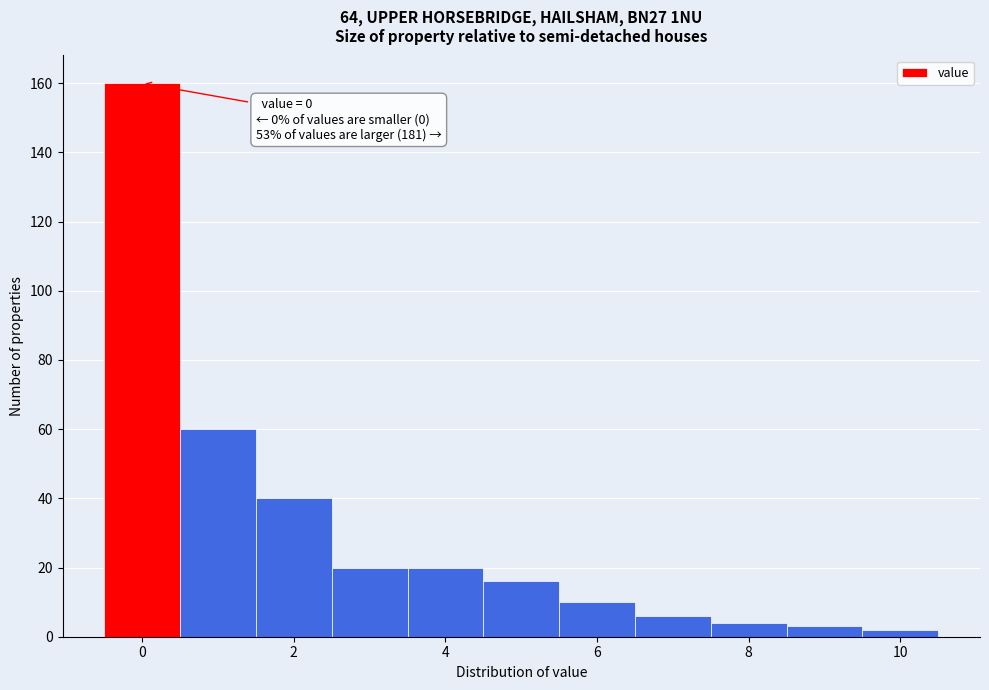

Over which range of the x-axis is the bar tallest?

-0.5 to 0.5